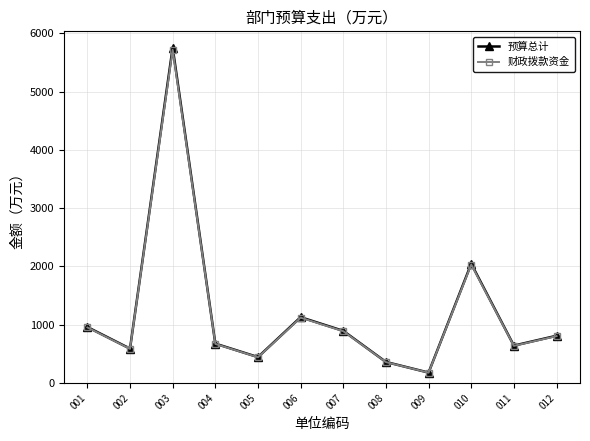

What is the spread (max minus min) of values at 006?

7.6